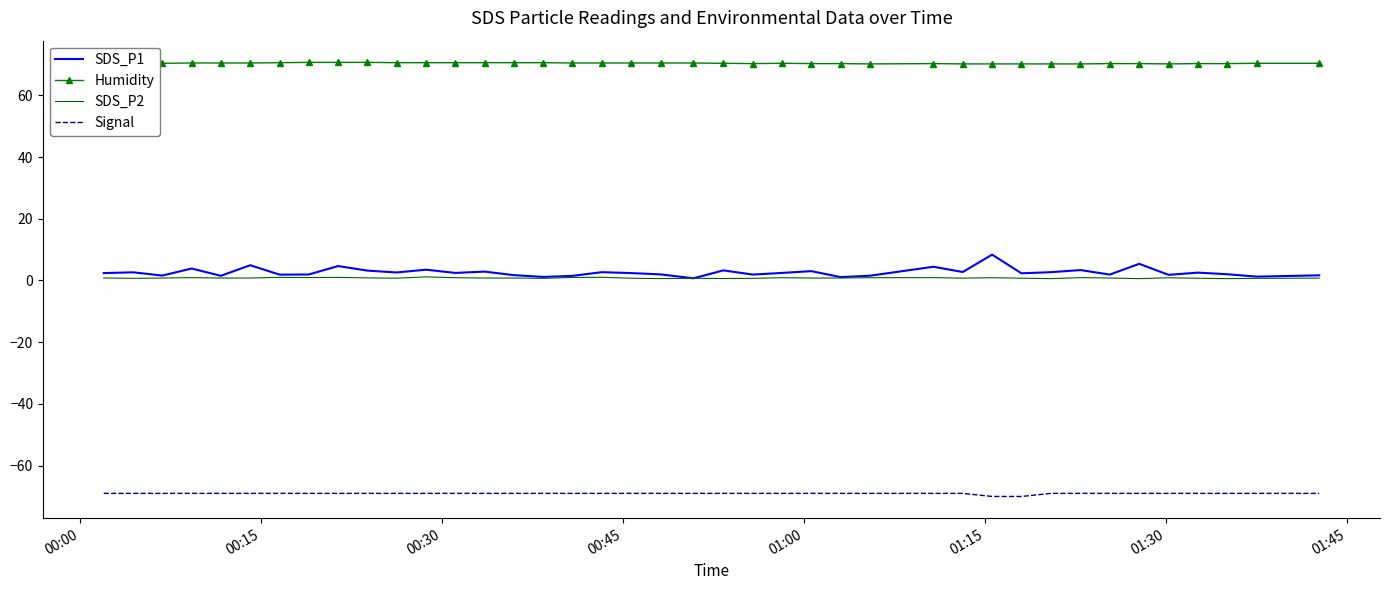

Which series has the largest range (max minus min)?

SDS_P1